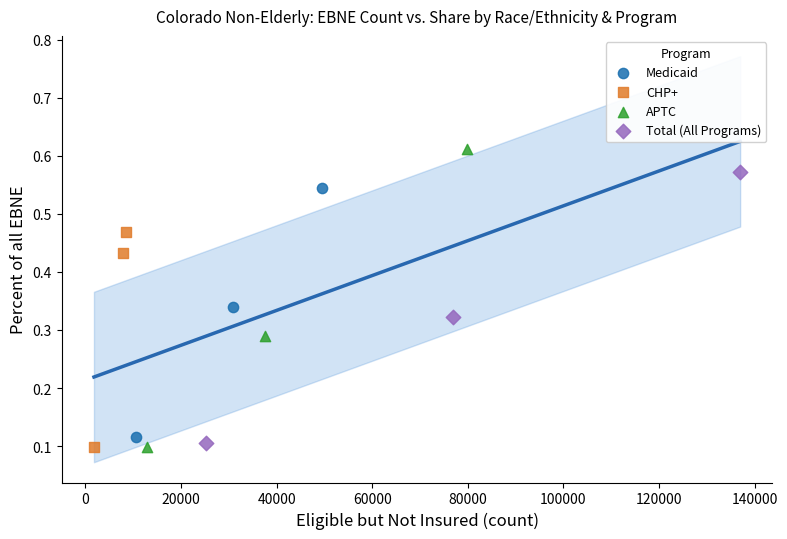

Which series has the widest spread of Y values?

APTC